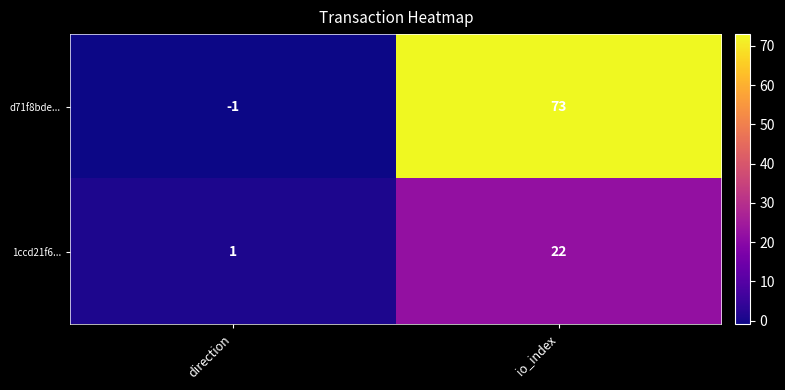

Reading left to right, extract all data points from this chart.

d71f8bde...: -1	73
1ccd21f6...: 1	22